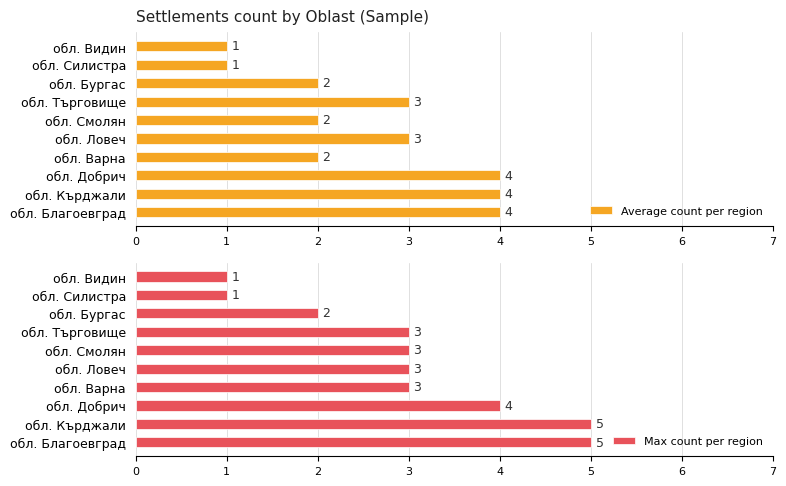

What is the difference between the maximum and minimum values in the Average count per region series?

3